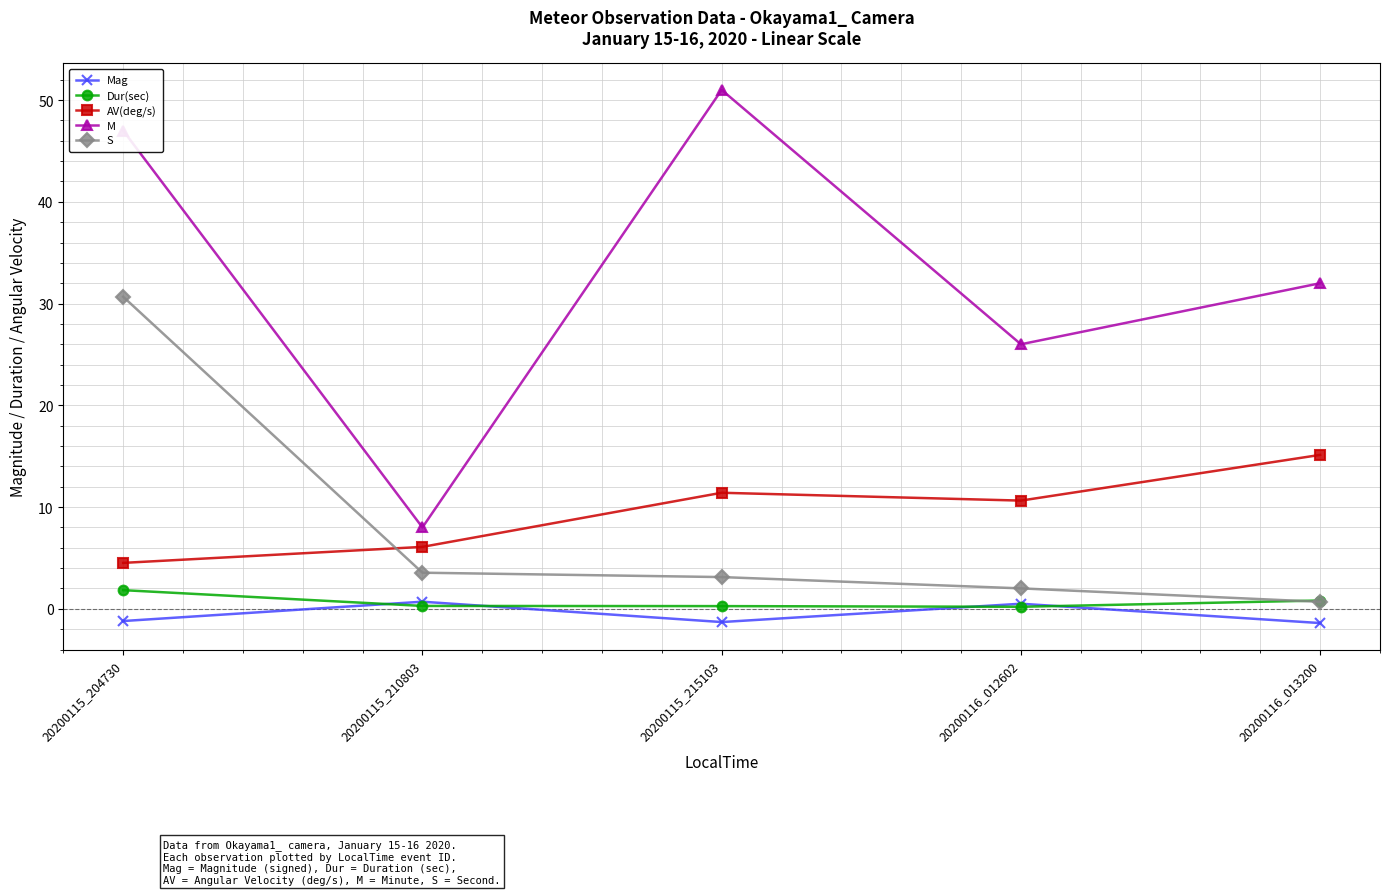

True or false: S has a value of 0.7 at 20200116_013200.

True